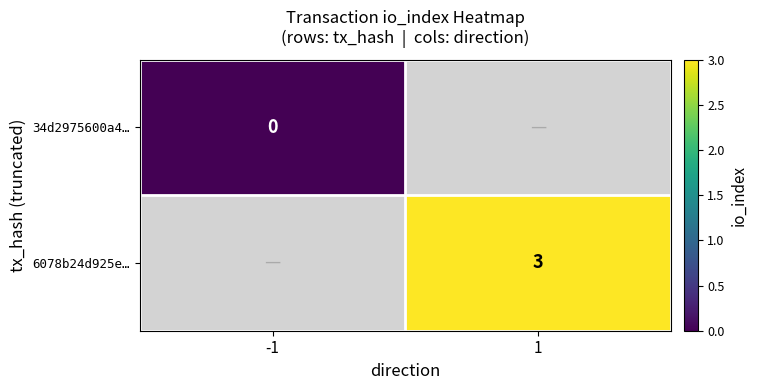

True or false: 6078b24d925e… has a value of 3 at 1.

True